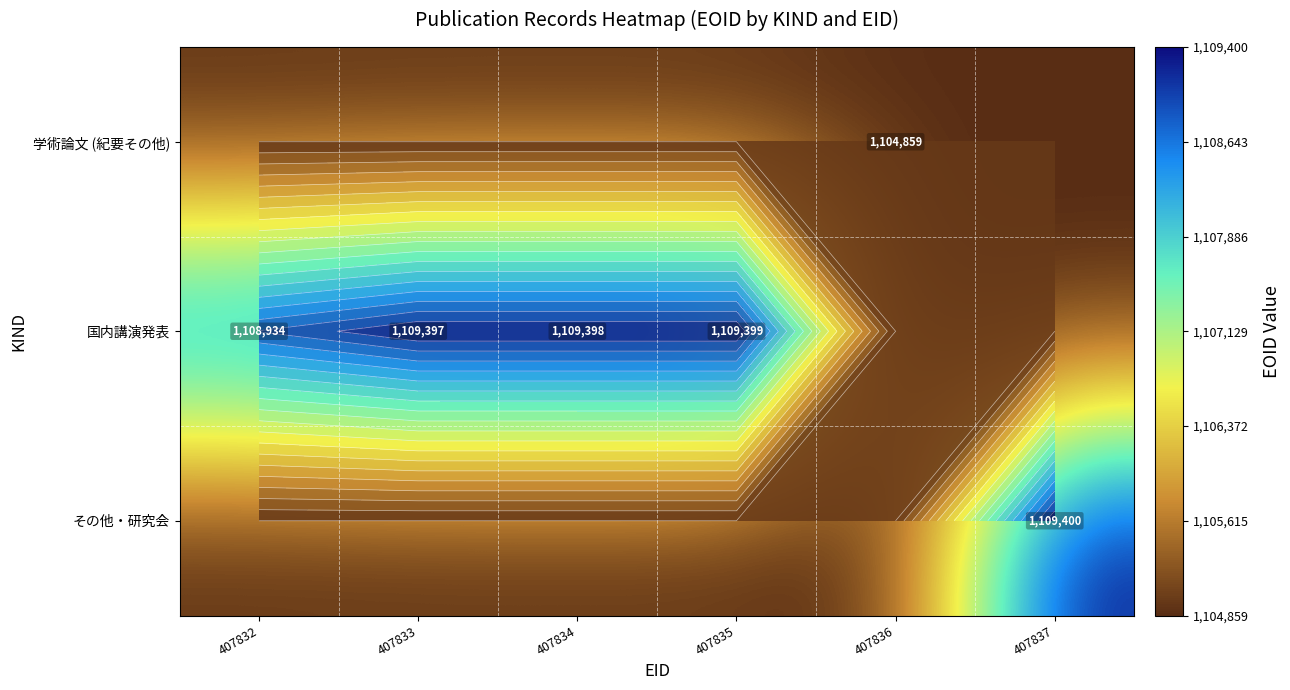

What is the maximum value for その他・研究会?

1109400